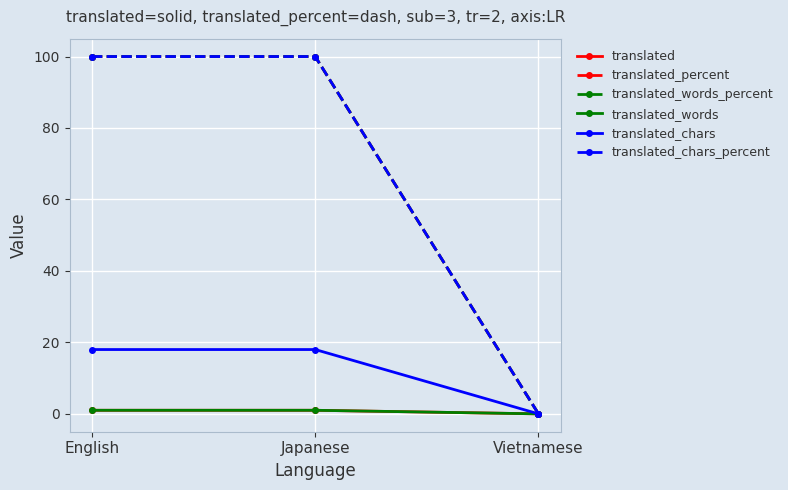

Is this an area chart (filled region under the line)?

No